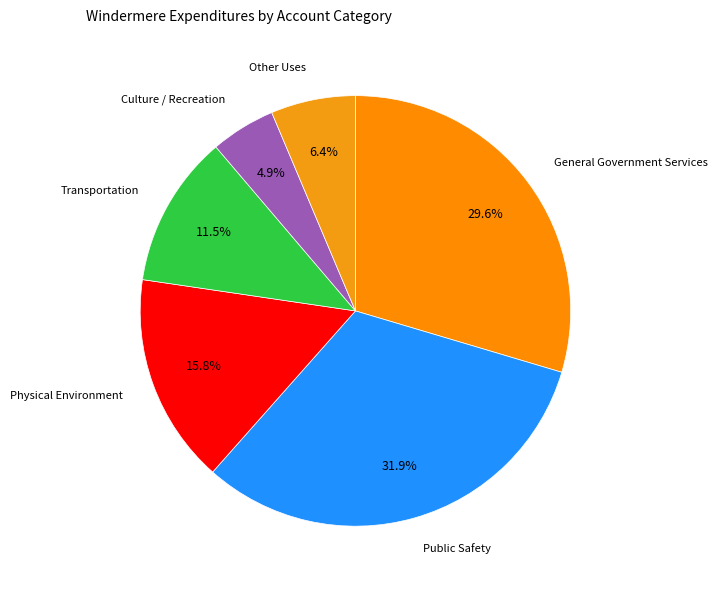

Count the number of slices in the pie.

6